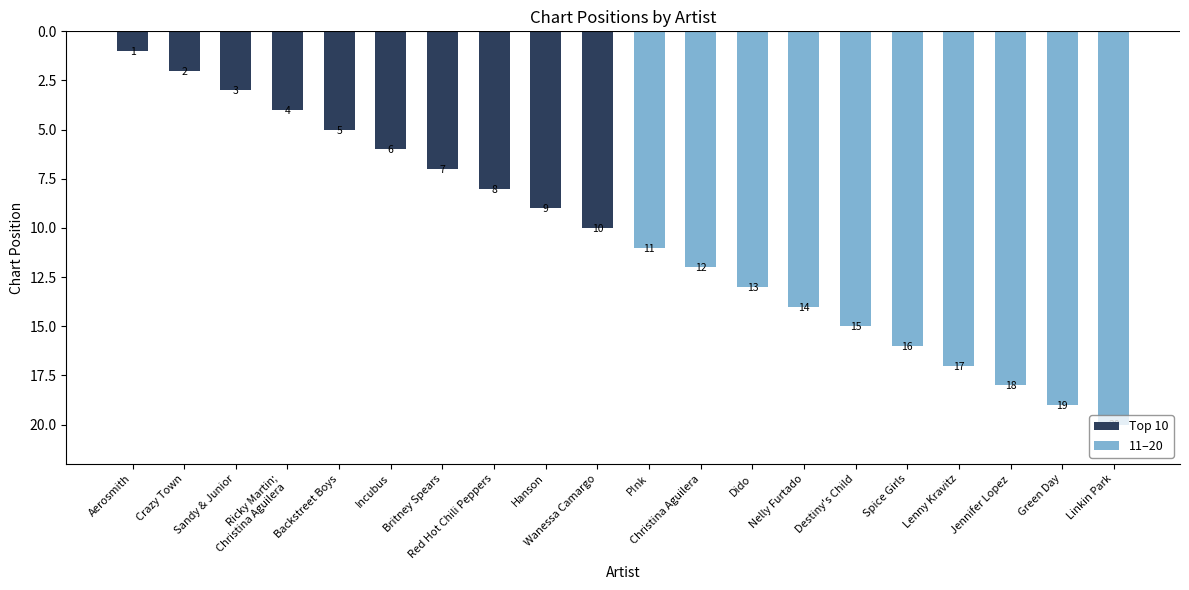

How many bars are there in total?

20